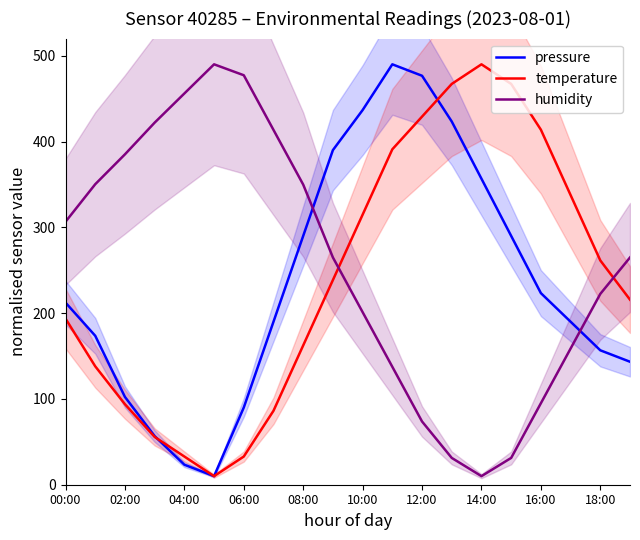

The value of temperature at 18:00 is 98.8. True or false?

False